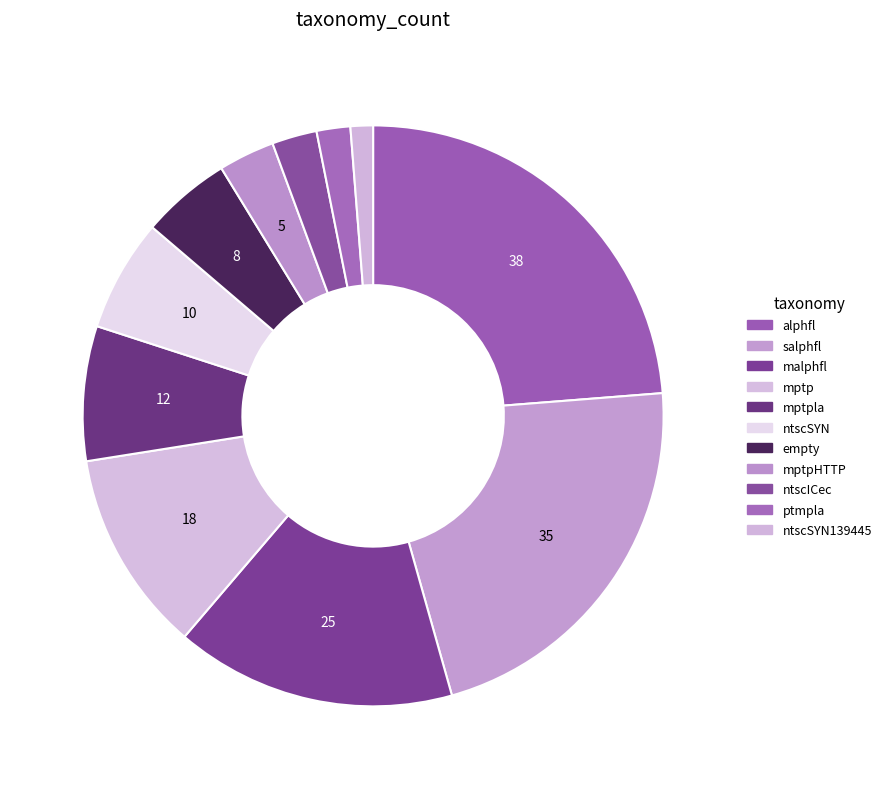

What is the largest slice in the pie chart?

alphfl